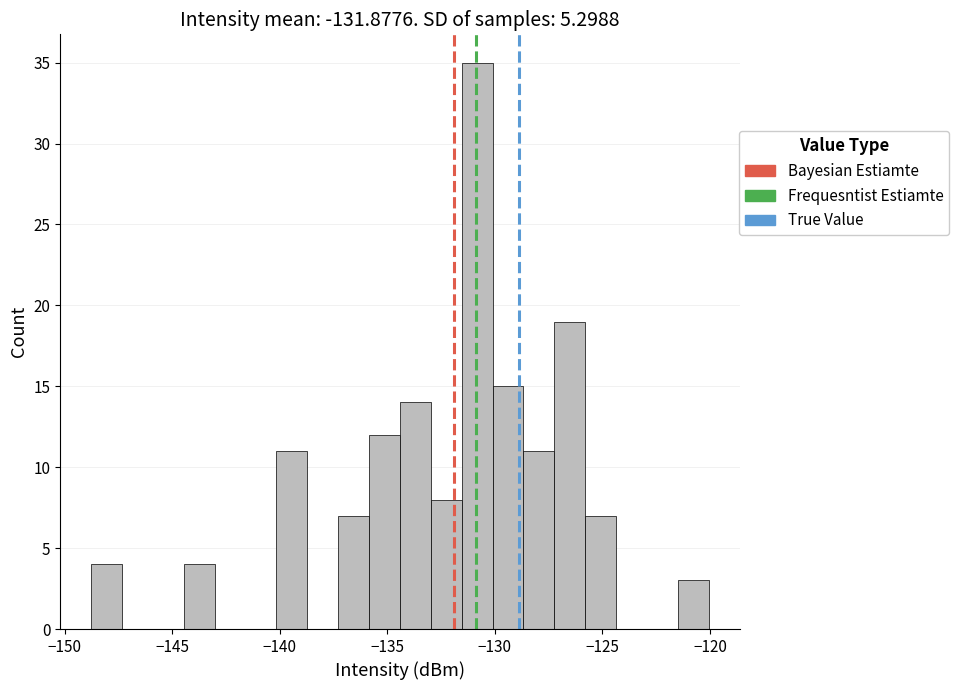

Read against the x-axis, roughly where is the centre of the tallest bar?

-131.0